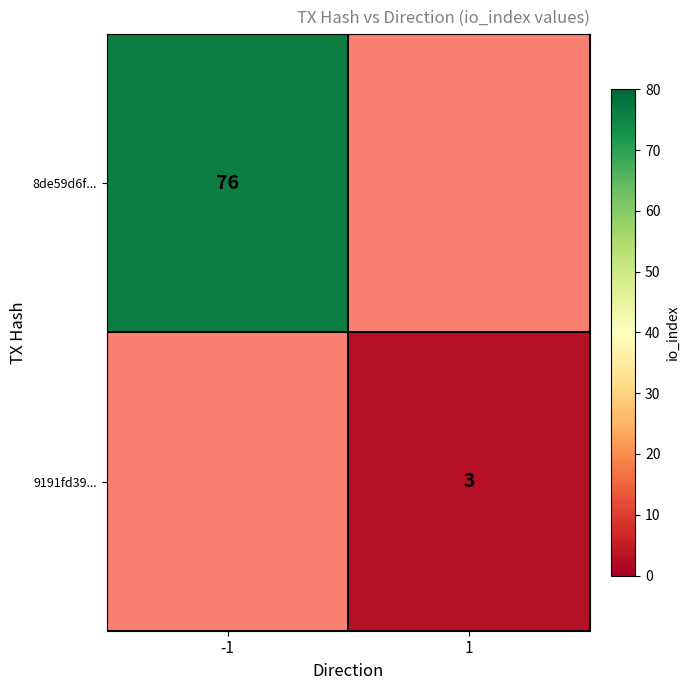

The 8de59d6f... series shows 76 at -1. True or false?

True